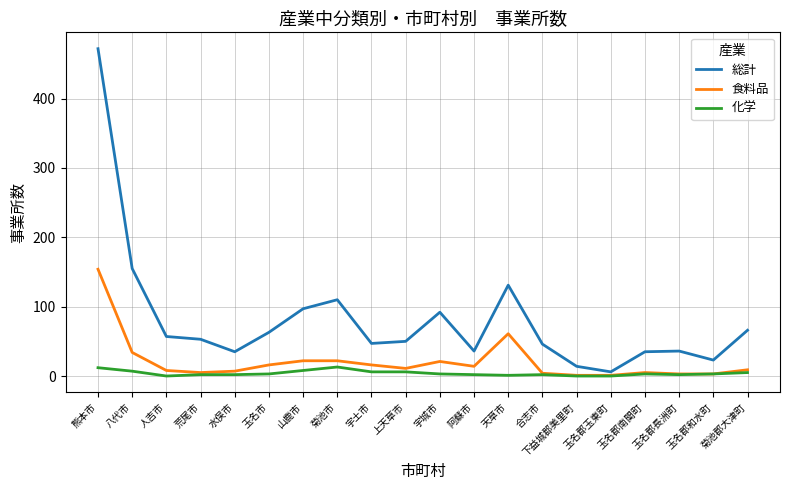

Which series has the largest total across all categories?

総計